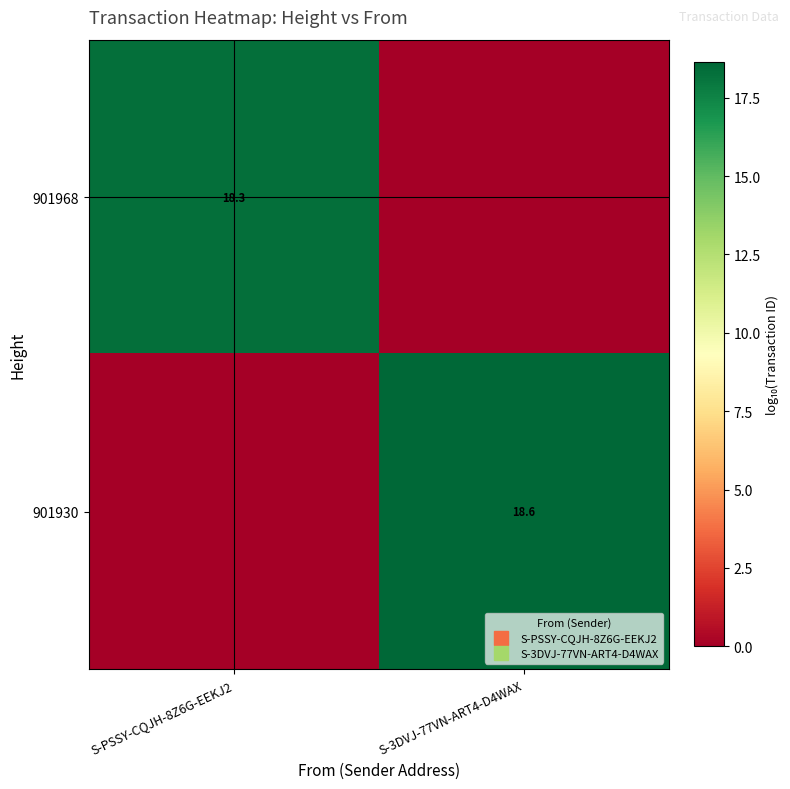

Where does the 901930 series first go above 18?

S-3DVJ-77VN-ART4-D4WAX